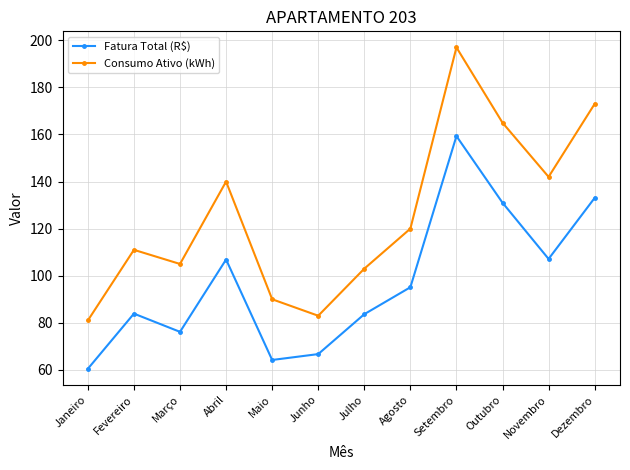

What is the sum of the Fatura Total (R$) values at Julho and Novembro?

190.8